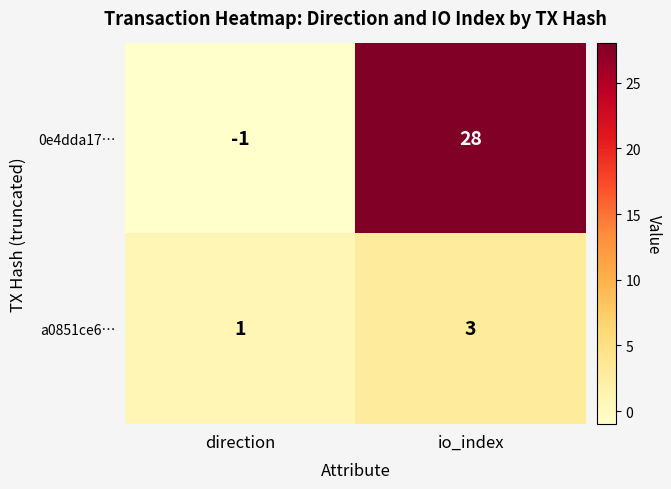

What is the smallest value displayed?

-1